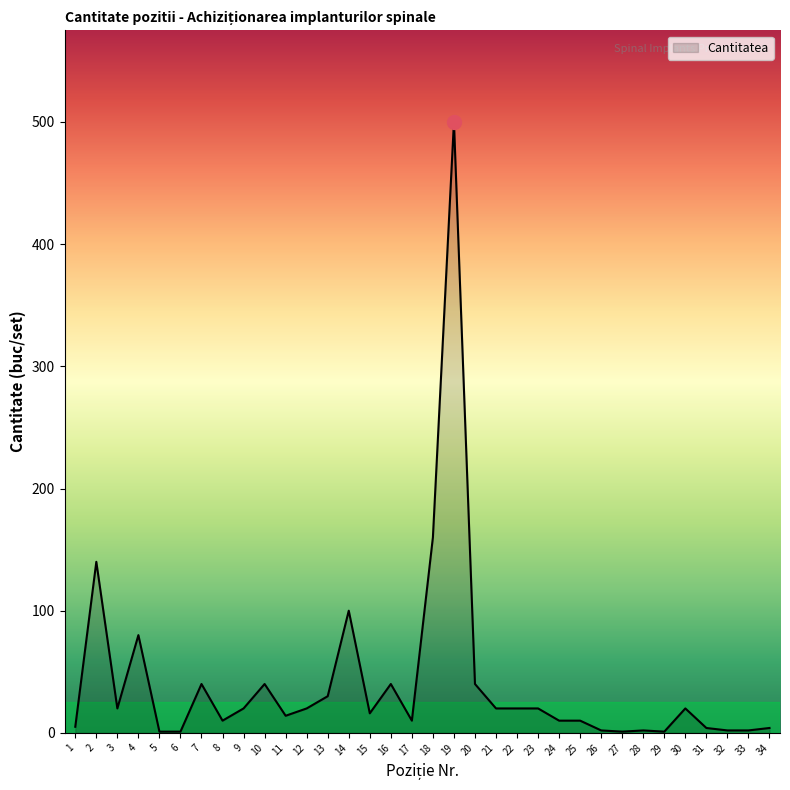

At which label does the data first exceed 20?

2